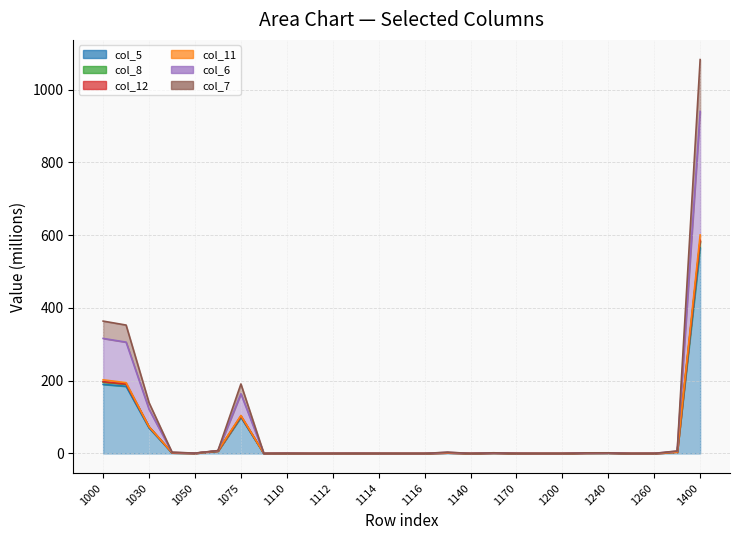

At which category is the sum across all series the highest?

1400